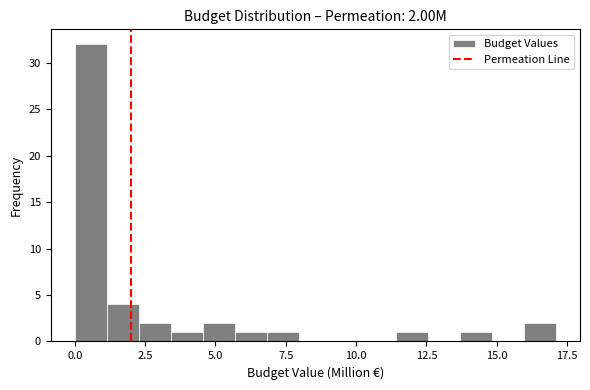

Read against the x-axis, roughly where is the centre of the tallest bar?

0.5